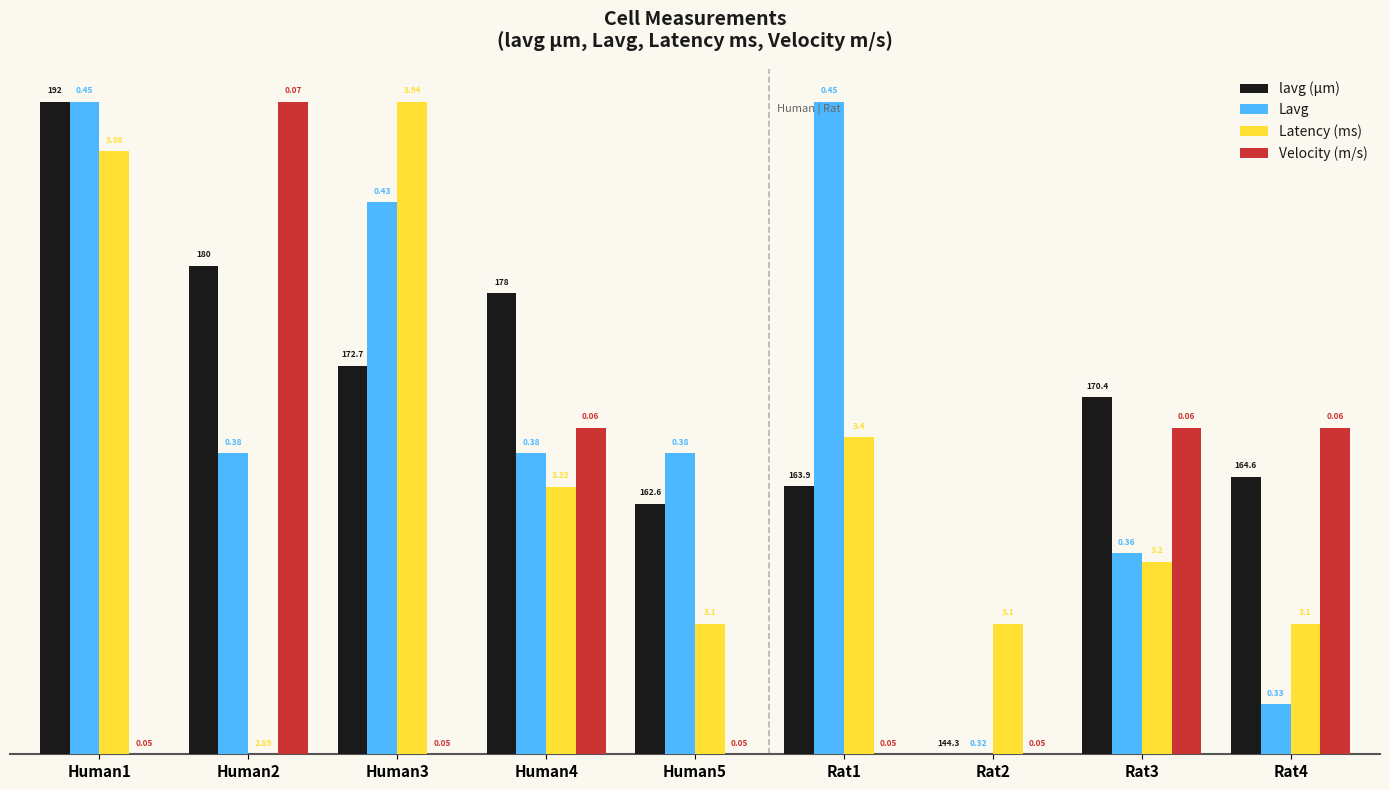

What are all the series names shown in the legend?

lavg (µm), Lavg, Latency (ms), Velocity (m/s)